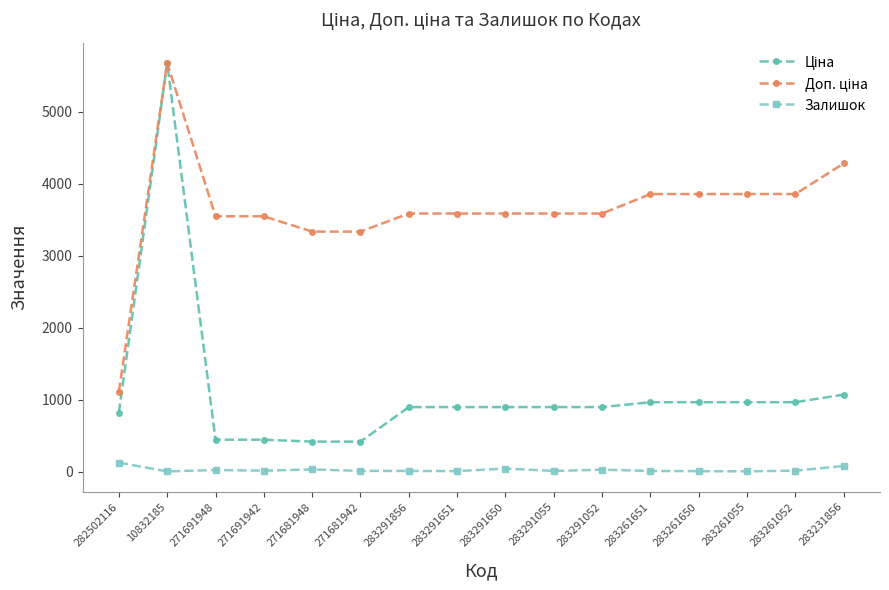

At which category is the sum across all series the highest?

10832185